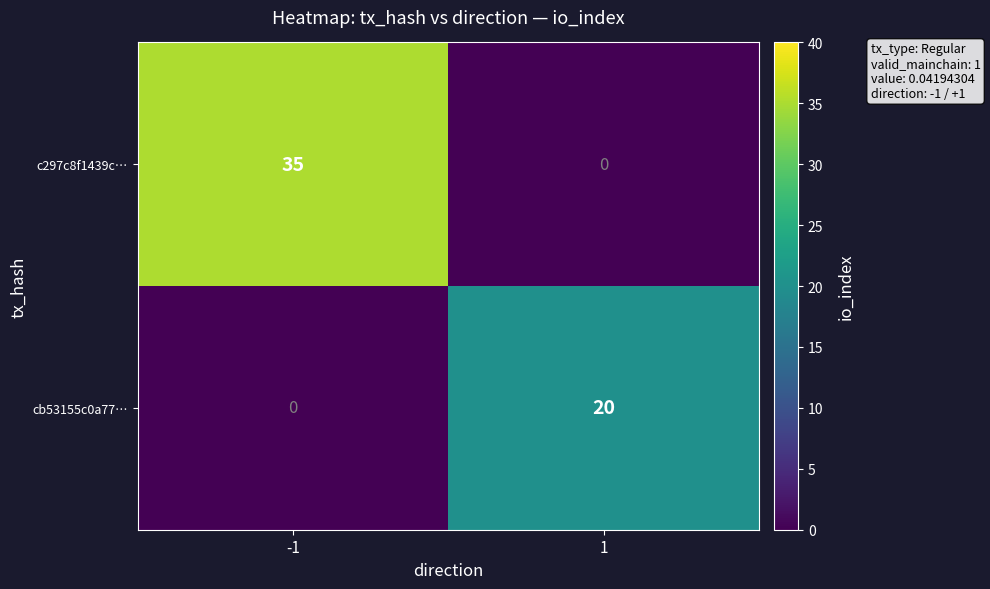

Rank the series by their average value, from lowest to highest.

cb53155c0a77…, c297c8f1439c…